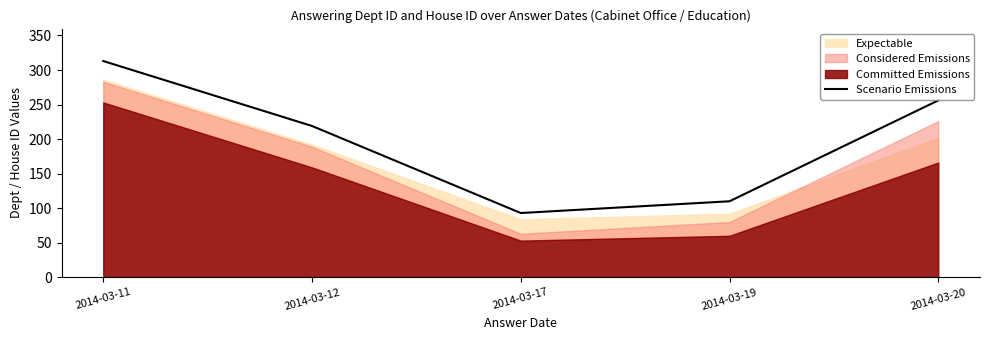

Reading right to left, what are all the values shown in this chart?

256	110	93	219	313